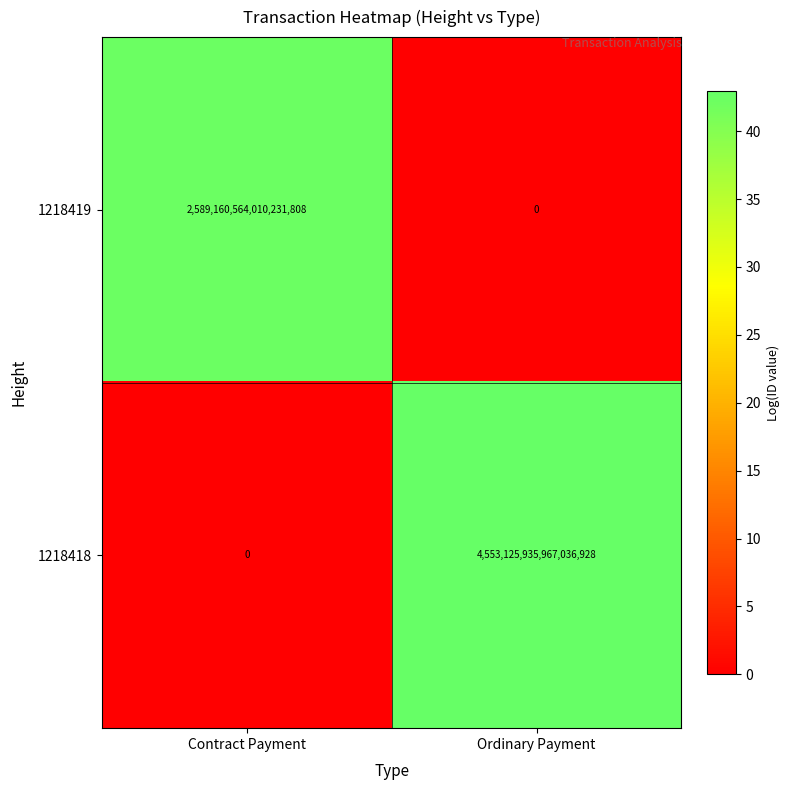

How many values in the 1218418 series are below 4553125935967036928?

1